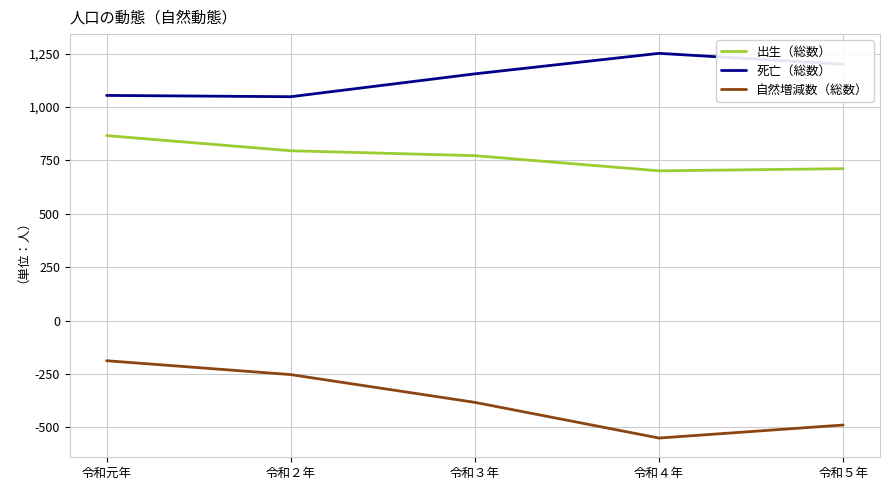

What is the approximate value of 自然増減数（総数） at 令和２年, to the nearest 10?

-250